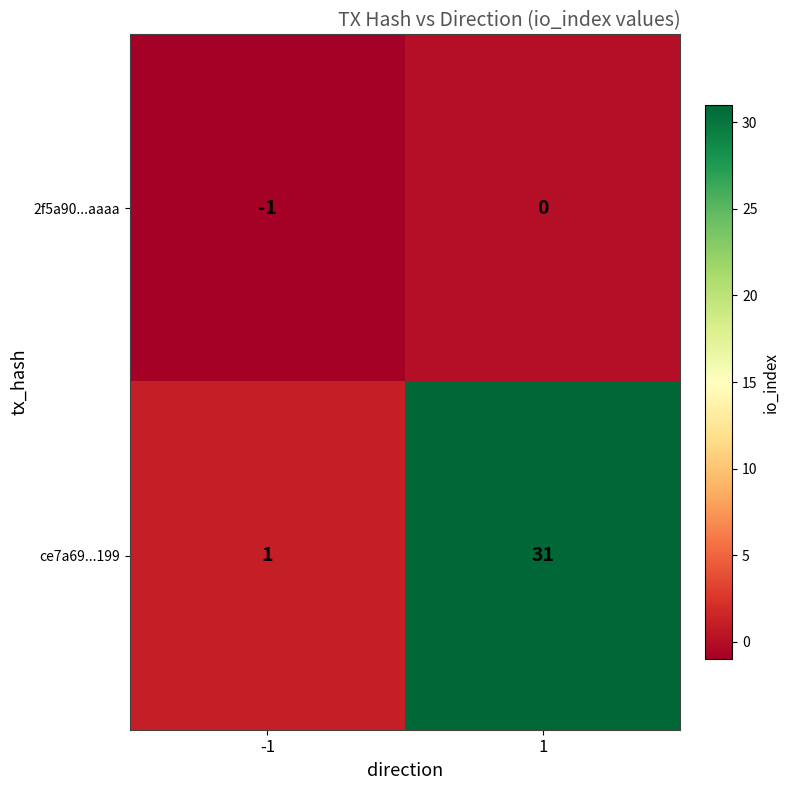

Which series has the widest spread of values?

ce7a69...199